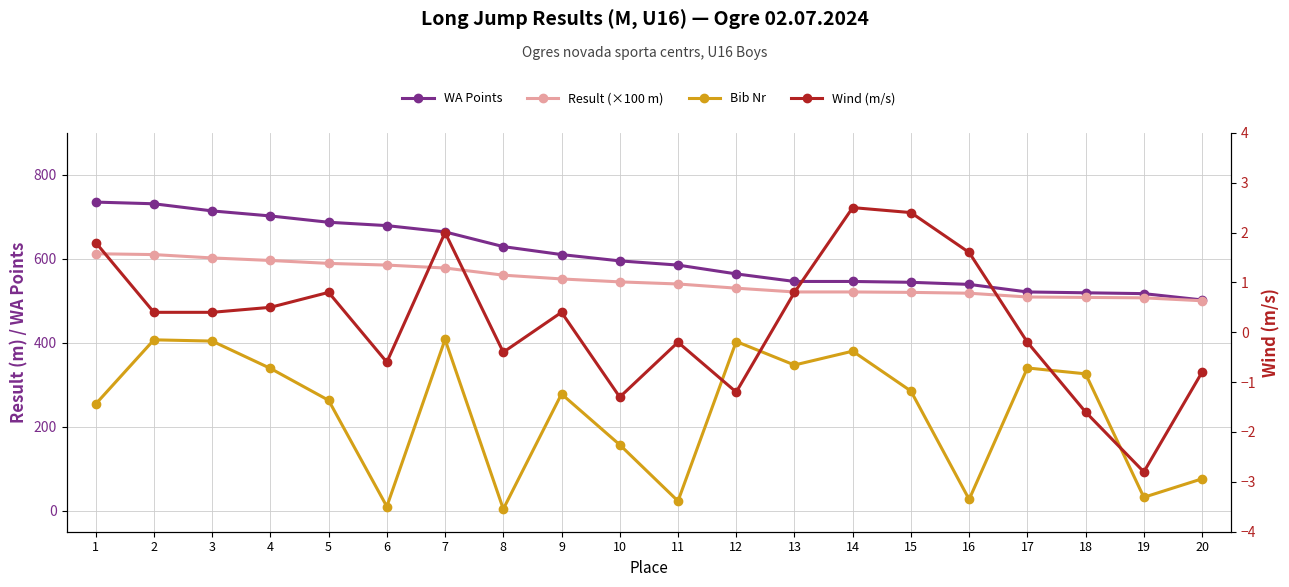

True or false: Result (×100 m) and Bib Nr cross at least once.

False